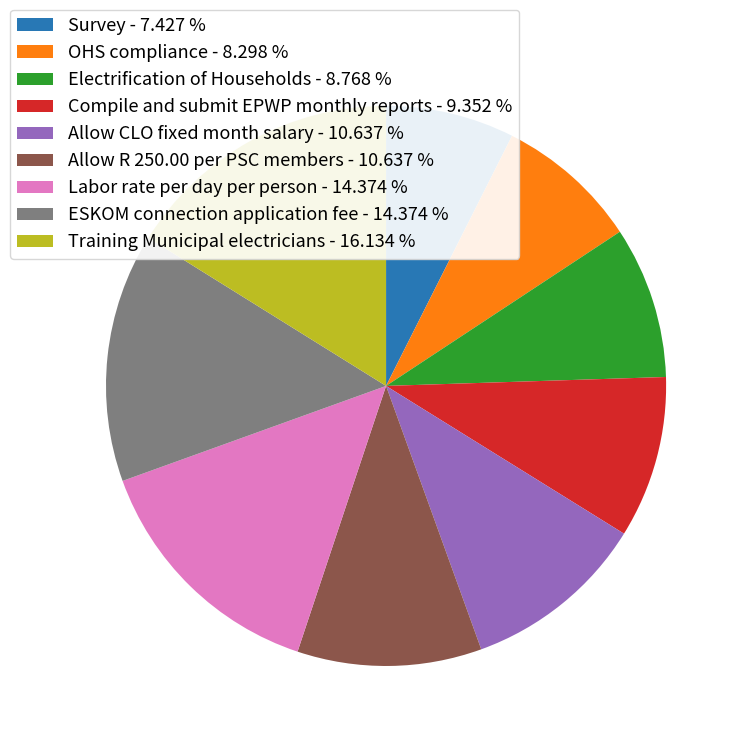

How many segments does this pie chart have?

9